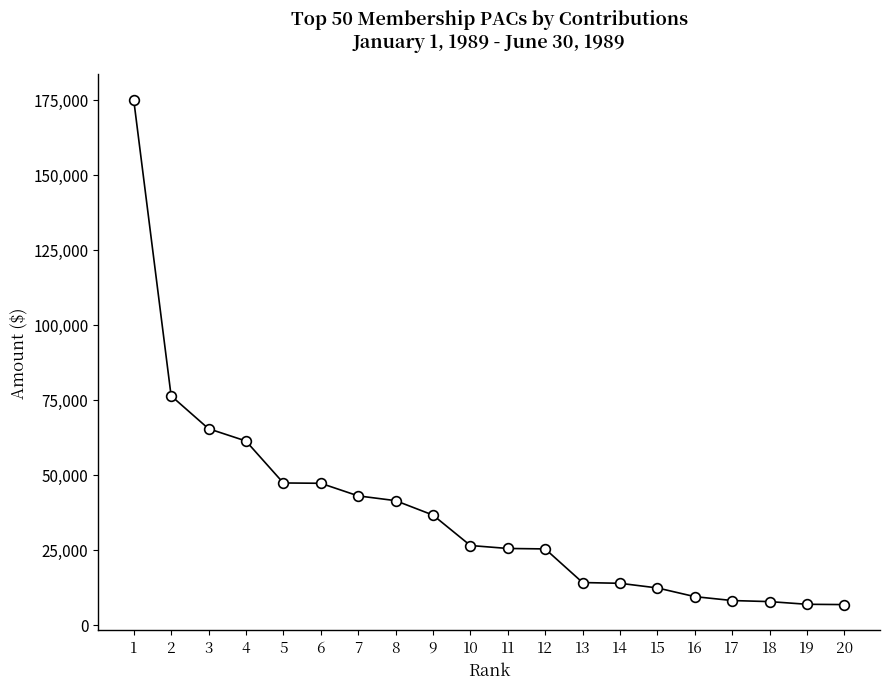

What is the value of the 12th point from the left?

25211